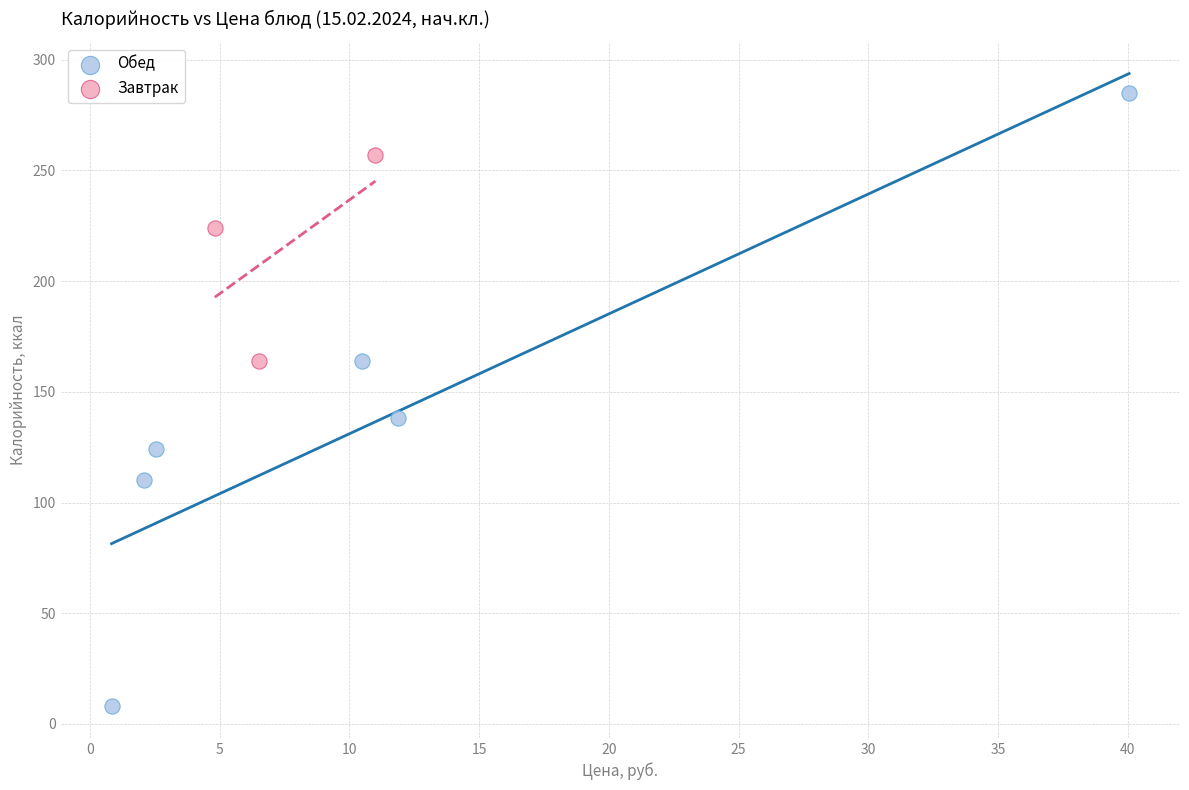

Which series has the largest Y range (max minus min)?

Обед